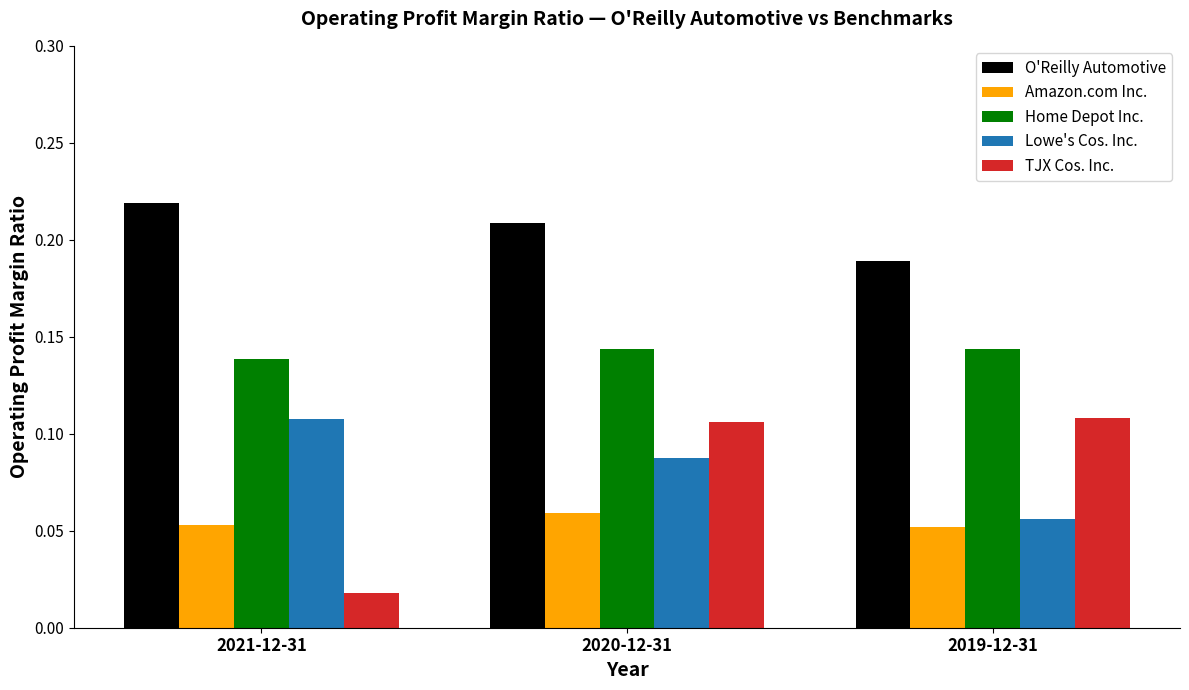

Between 2021-12-31 and 2020-12-31, which series saw the biggest shift?

TJX Cos. Inc.